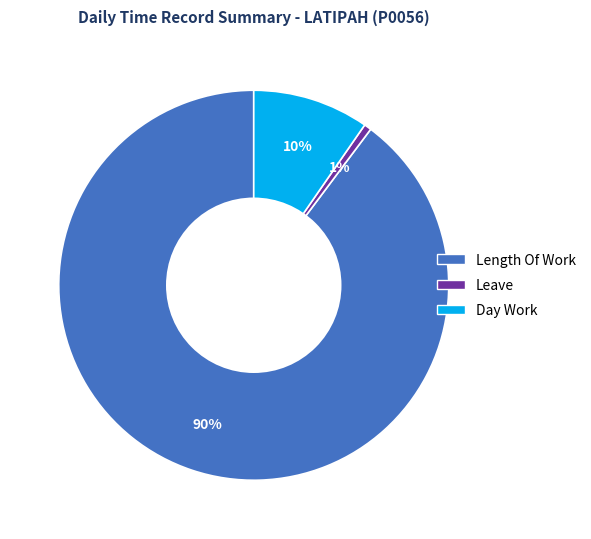

How many segments does this pie chart have?

3